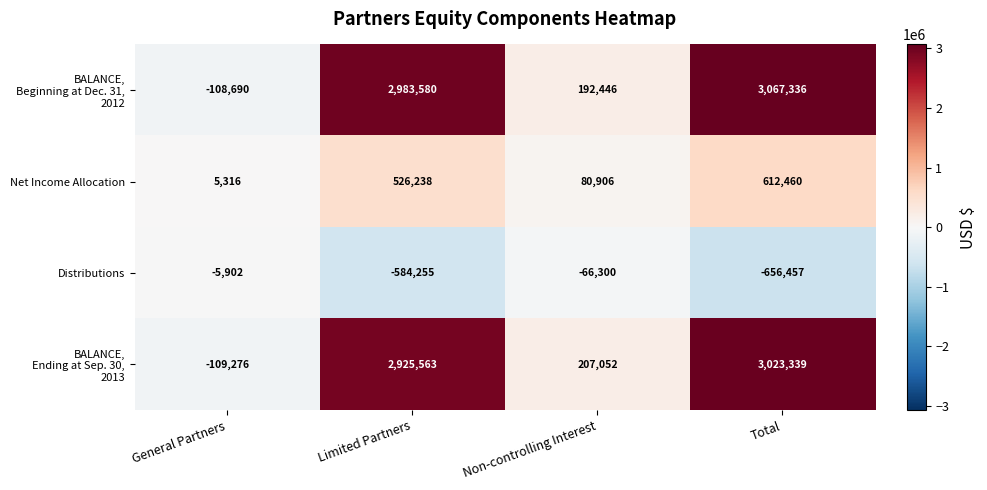

At which category does the chart reach its peak across all series?

Total